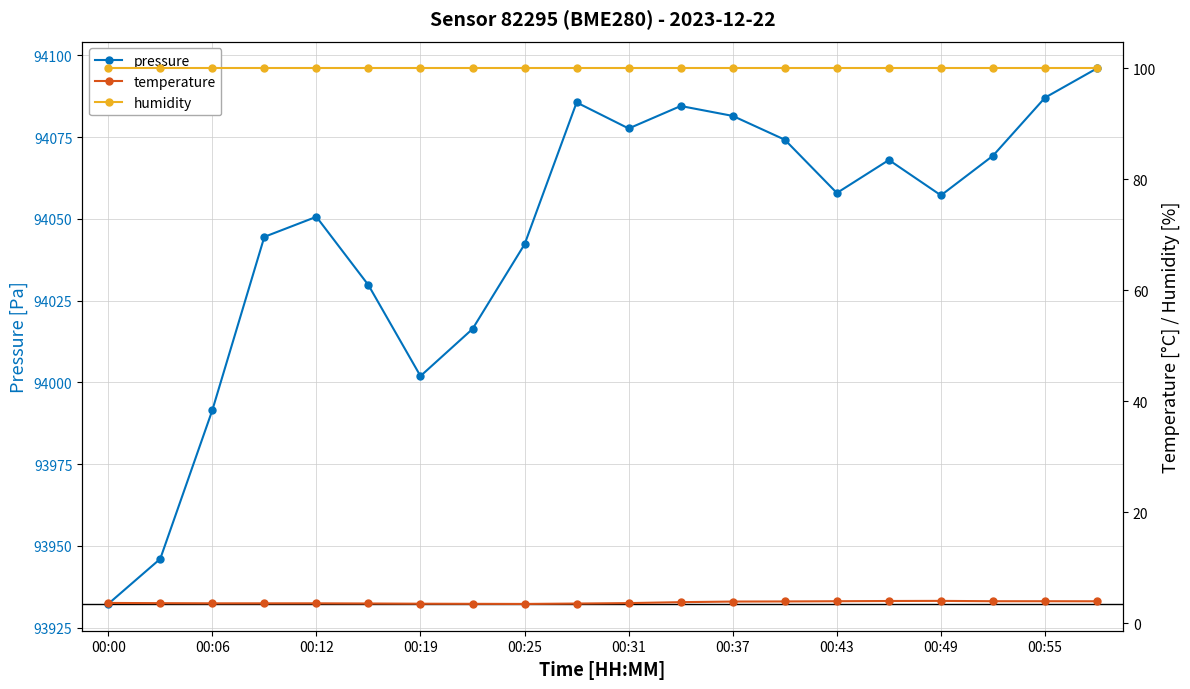

Which category has the highest value in the humidity series?

00:00